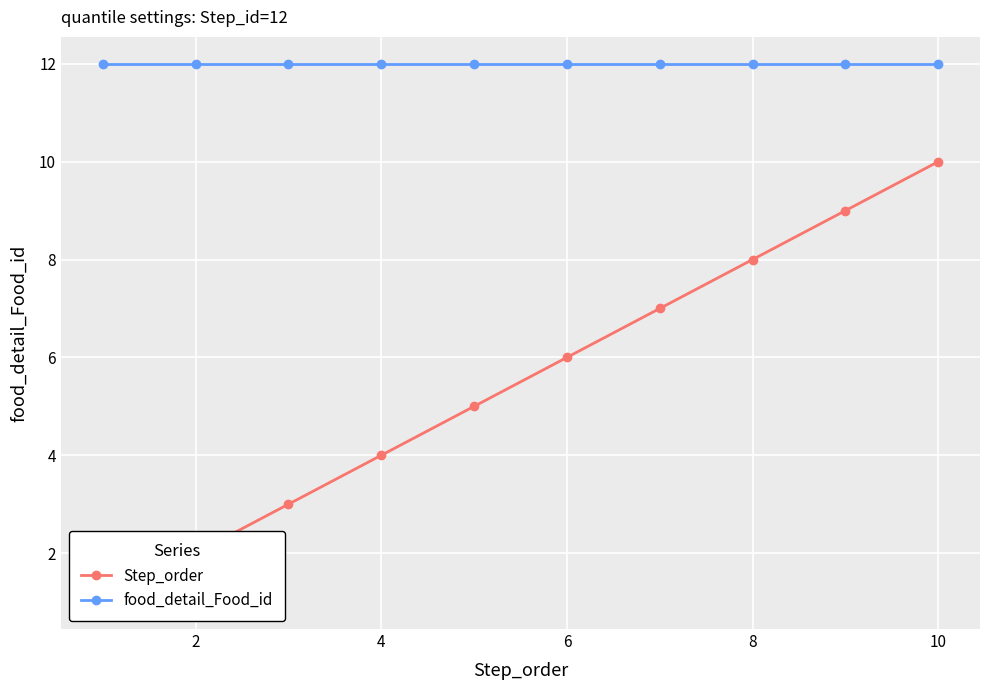

The value of food_detail_Food_id at 6 is 12. True or false?

True